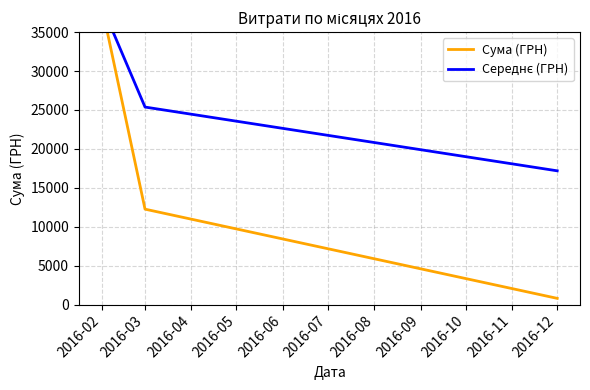

At which label does Середнє (ГРН) first exceed 25375?

2016-02